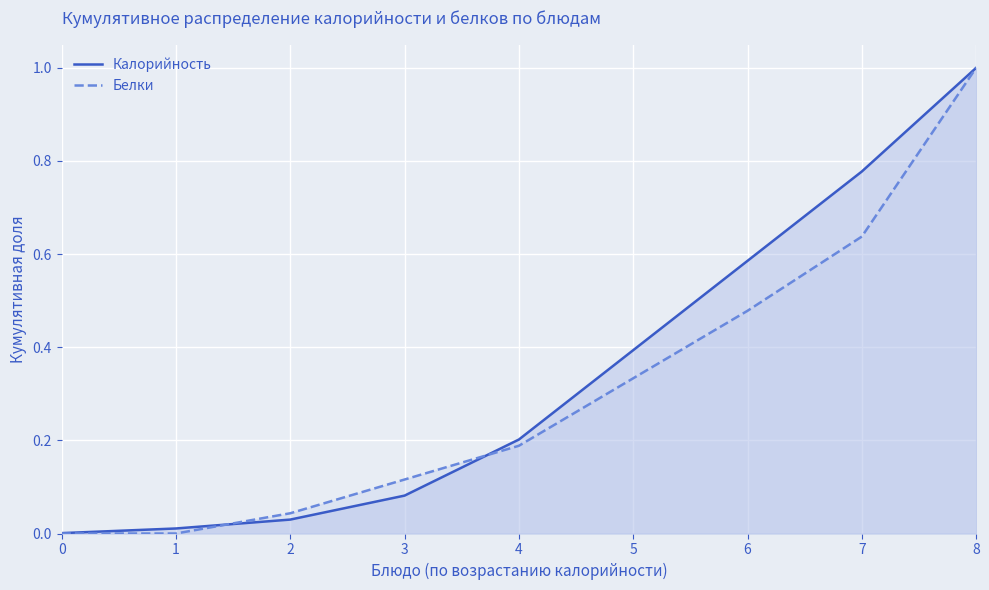

At which category is the sum across all series the highest?

8